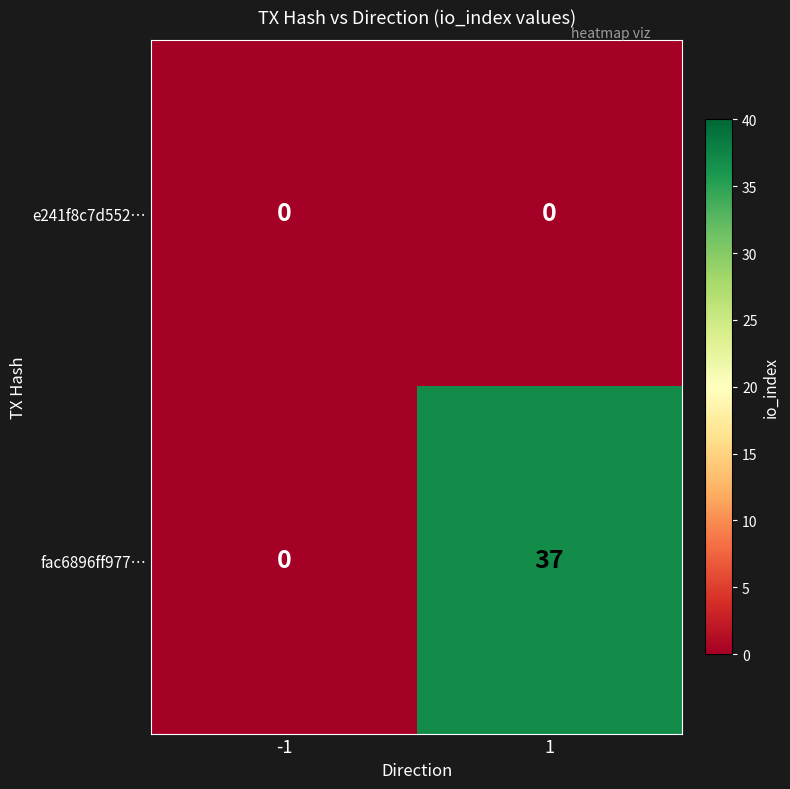

The value of fac6896ff977… at -1 is 18. True or false?

False